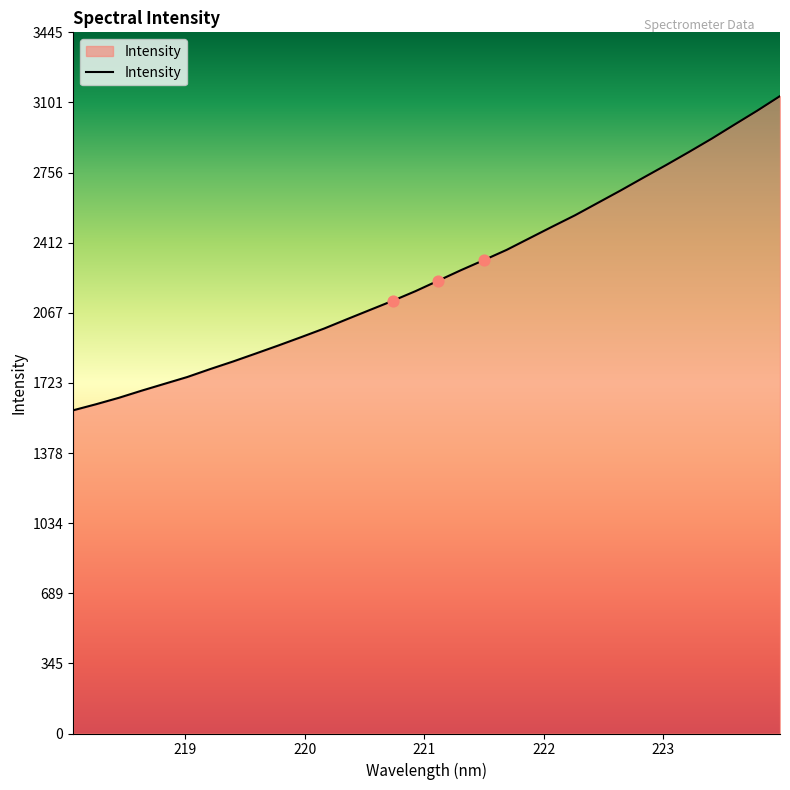

What is the greatest value displayed?

3131.9